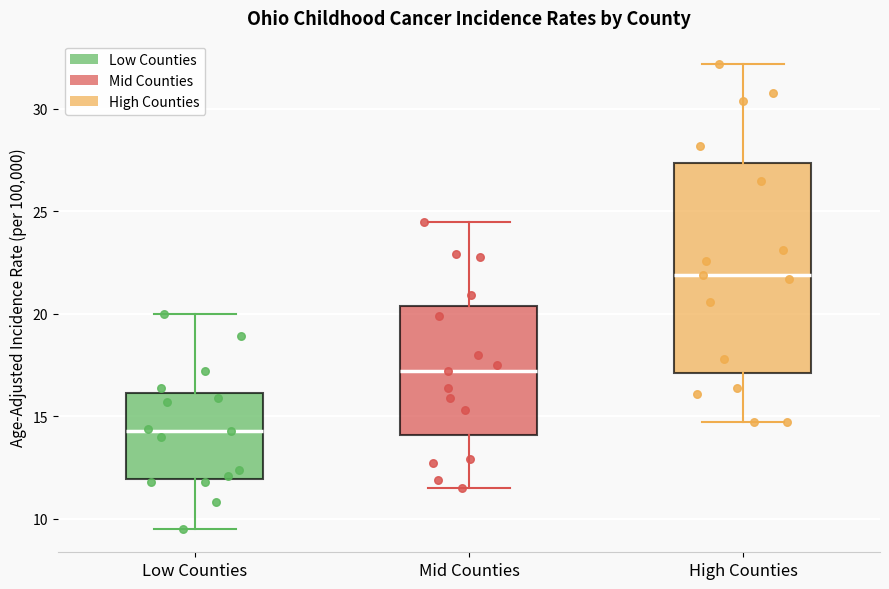

Which box is the tallest, from its lower edge to its upper edge?

High Counties